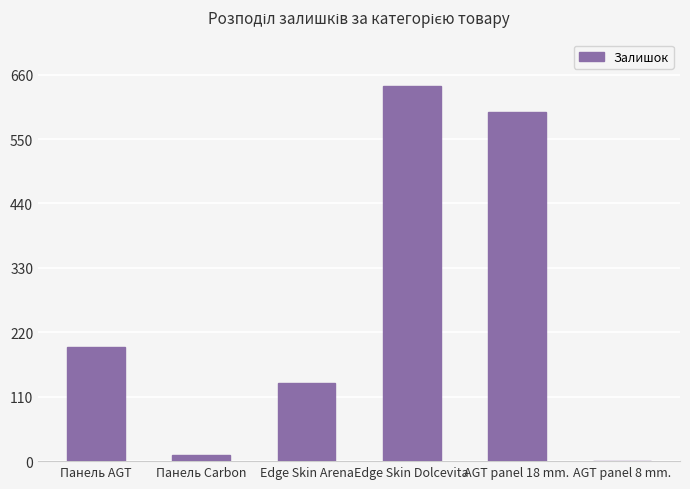

What is the difference between the values at AGT panel 18 mm. and Edge Skin Dolcevita?

45